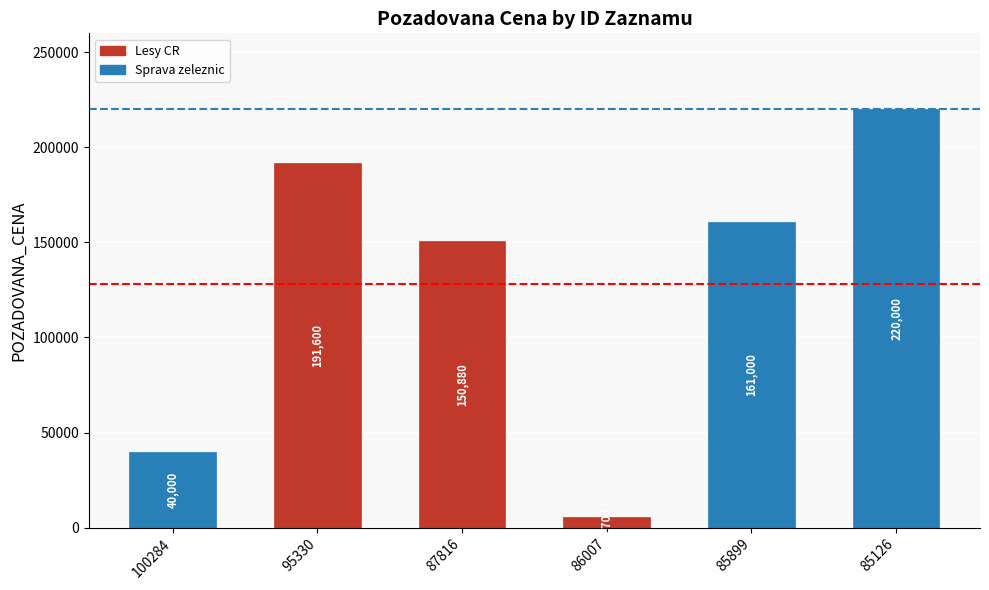

Reading left to right, transcribe all the data shown in this chart.

40000	191600	150880	5700	161000	220000